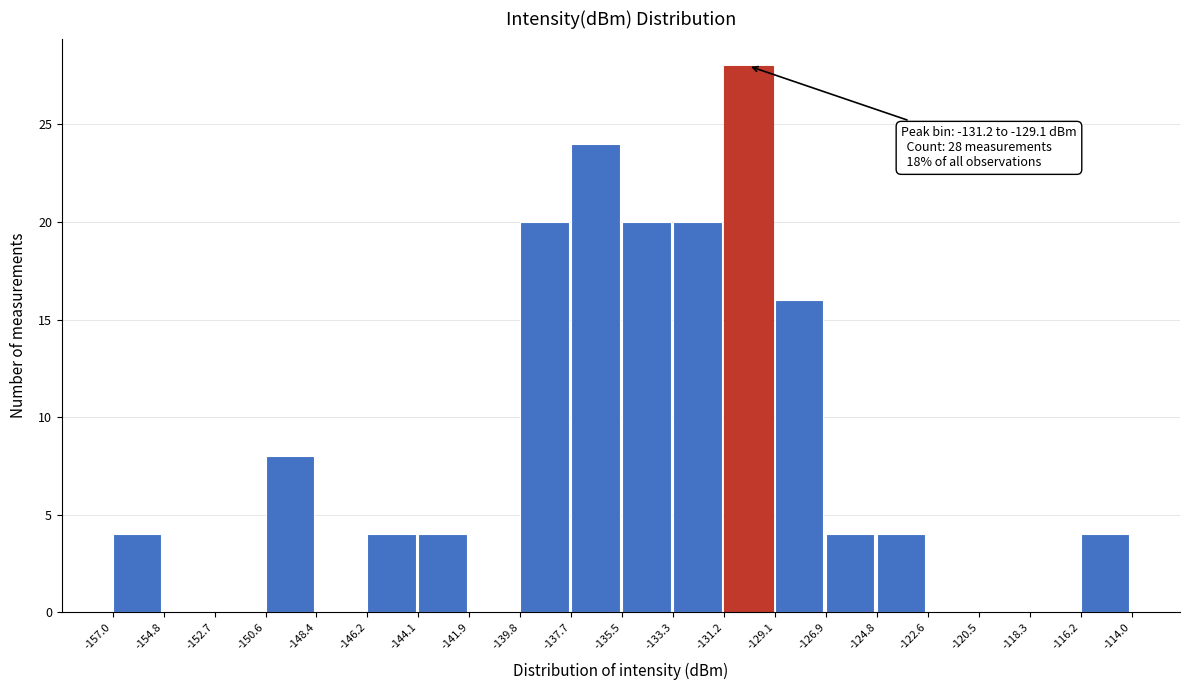

Over which range of the x-axis is the bar tallest?

-131.2 to -129.1